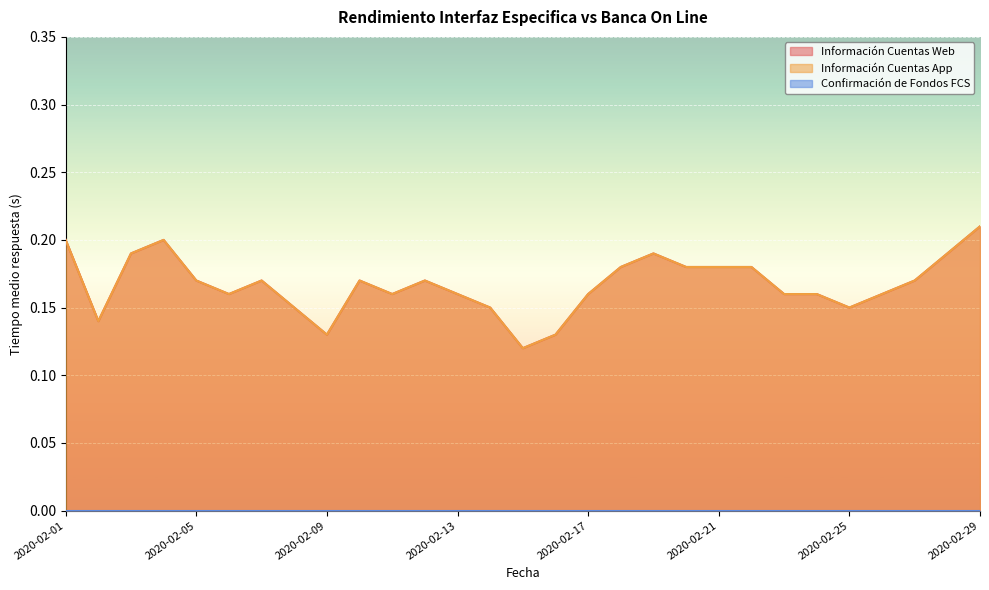

Which series has the largest total across all categories?

Información Cuentas Web